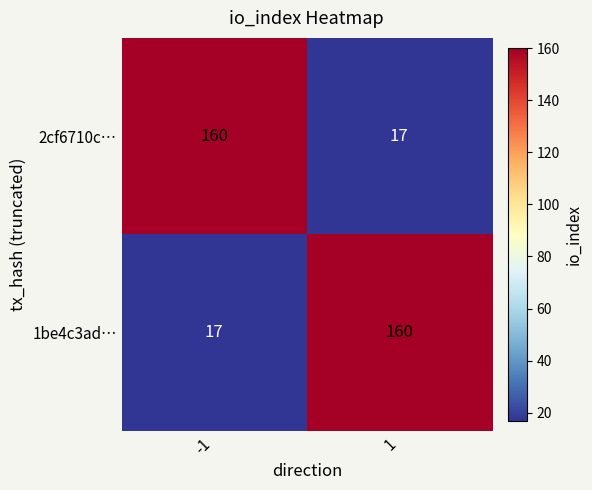

What is the greatest value displayed?

160